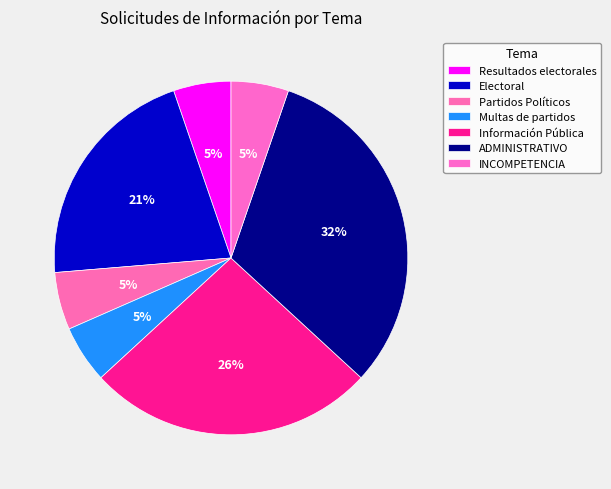

Does Partidos Políticos represent more than half of the total?

No